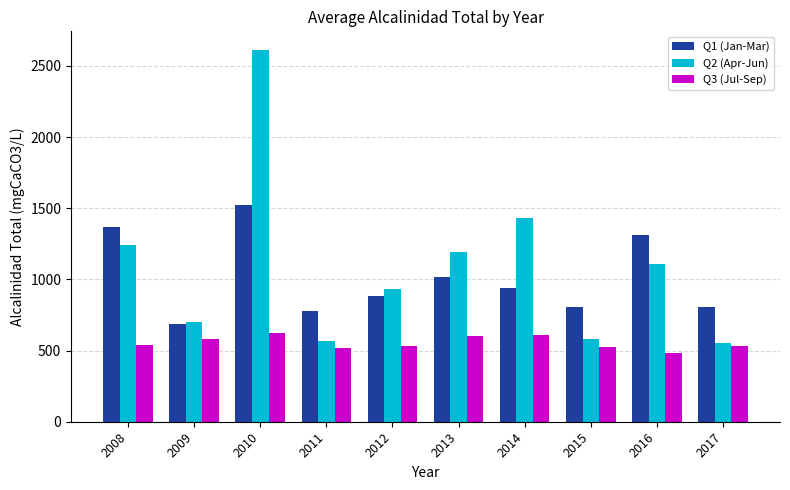

What is the minimum value shown in the chart?

481.0